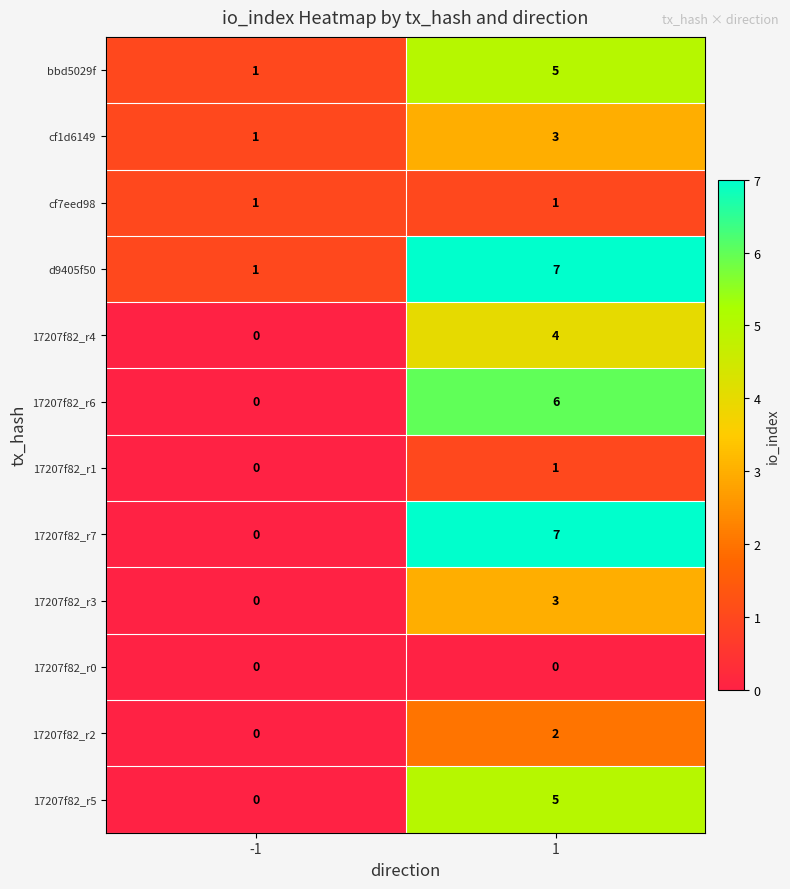

Rank the categories by 17207f82_r3 value from lowest to highest.

-1, 1